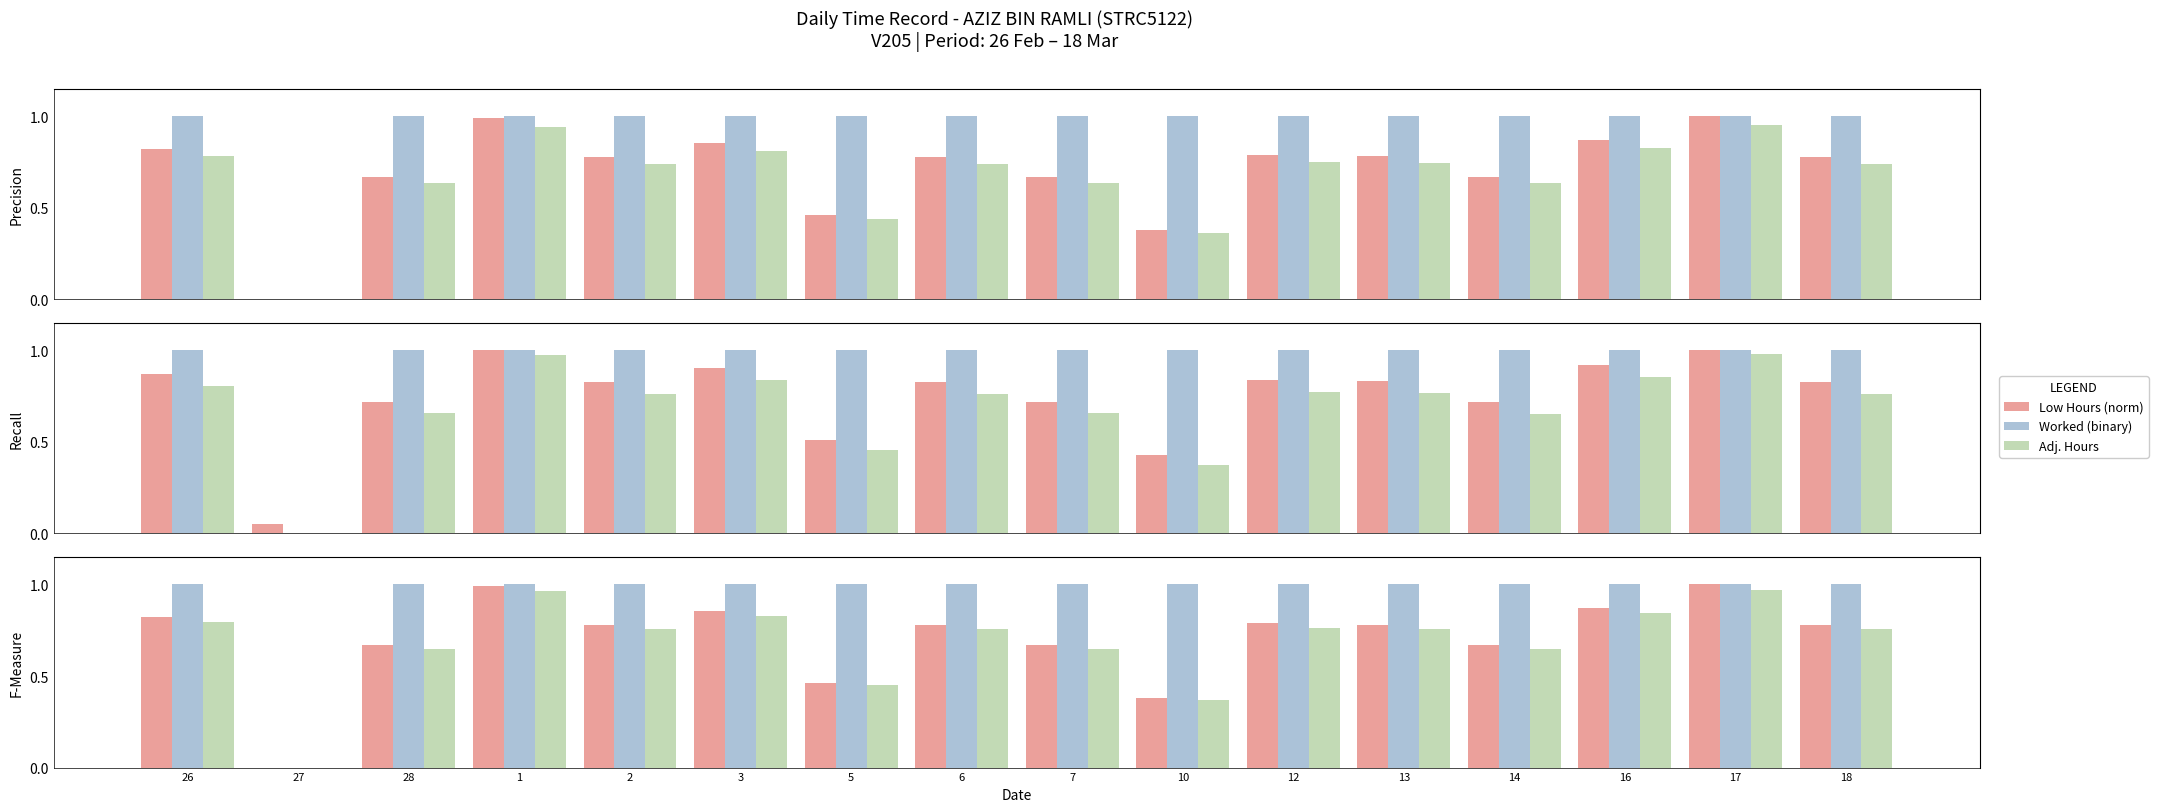

How many data points in Low Hours (norm) are above 0?

15